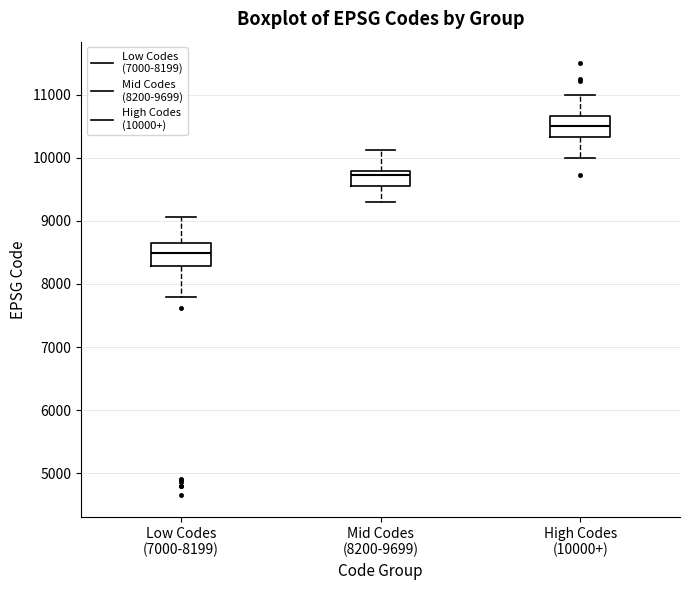

Where does the upper whisker of the box for Low Codes (7000-8199) end on the y-axis? The values are not printed on the chart, so give them approximately, as read against the axis.

9100